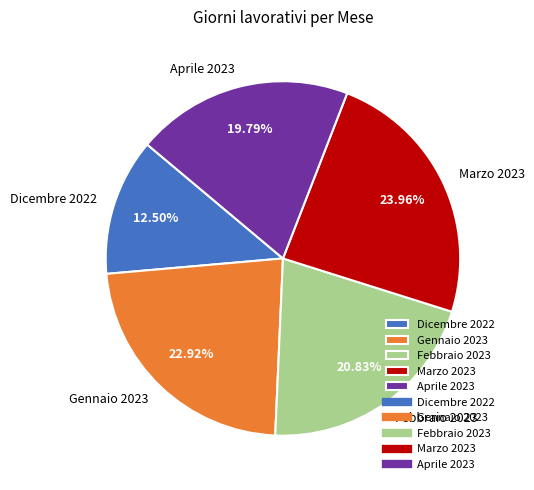

Which category has the smallest portion of the pie?

Dicembre 2022